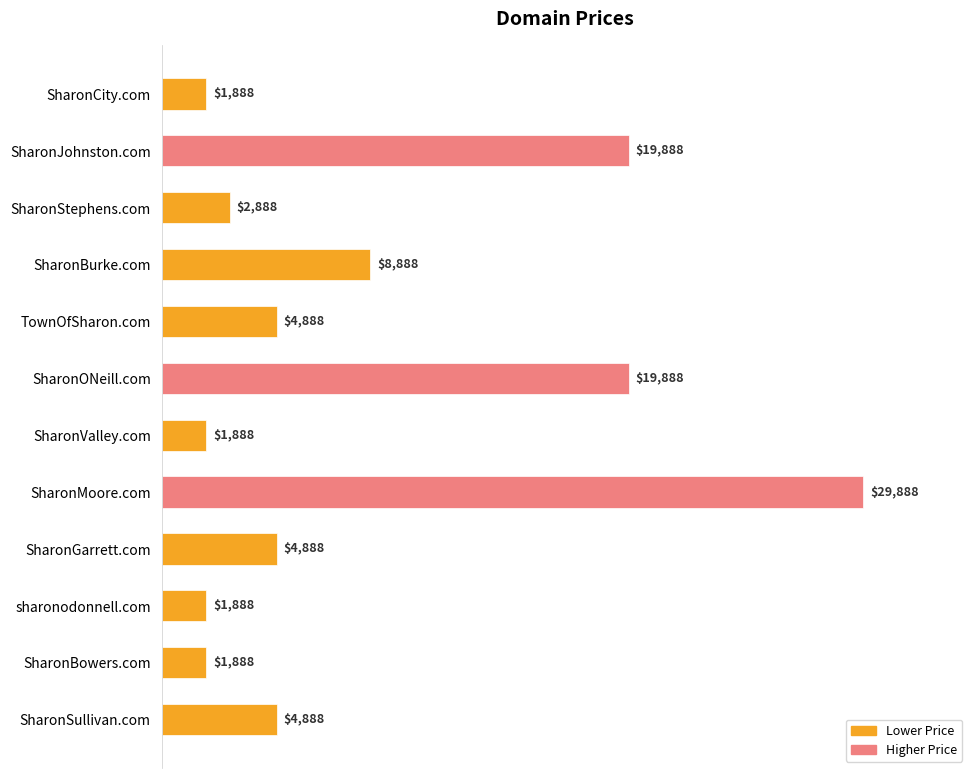

The value at SharonBurke.com is 8888. True or false?

True